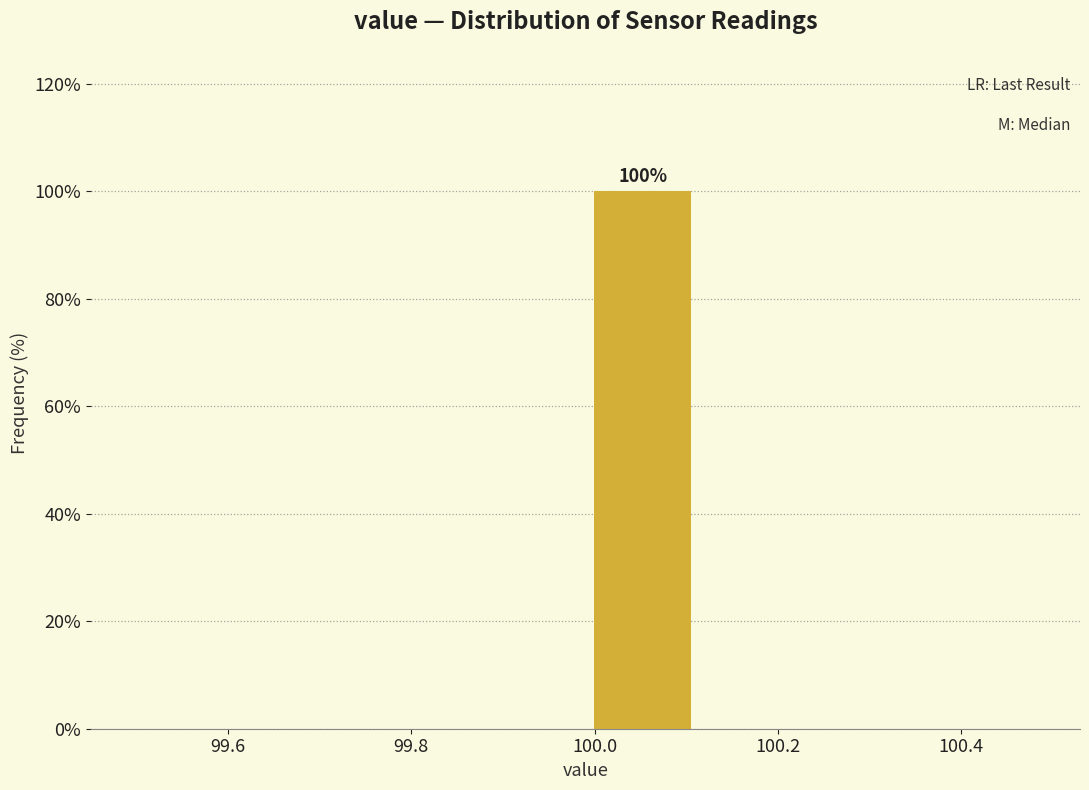

Over which range of the x-axis is the bar tallest?

99.990 to 100.115